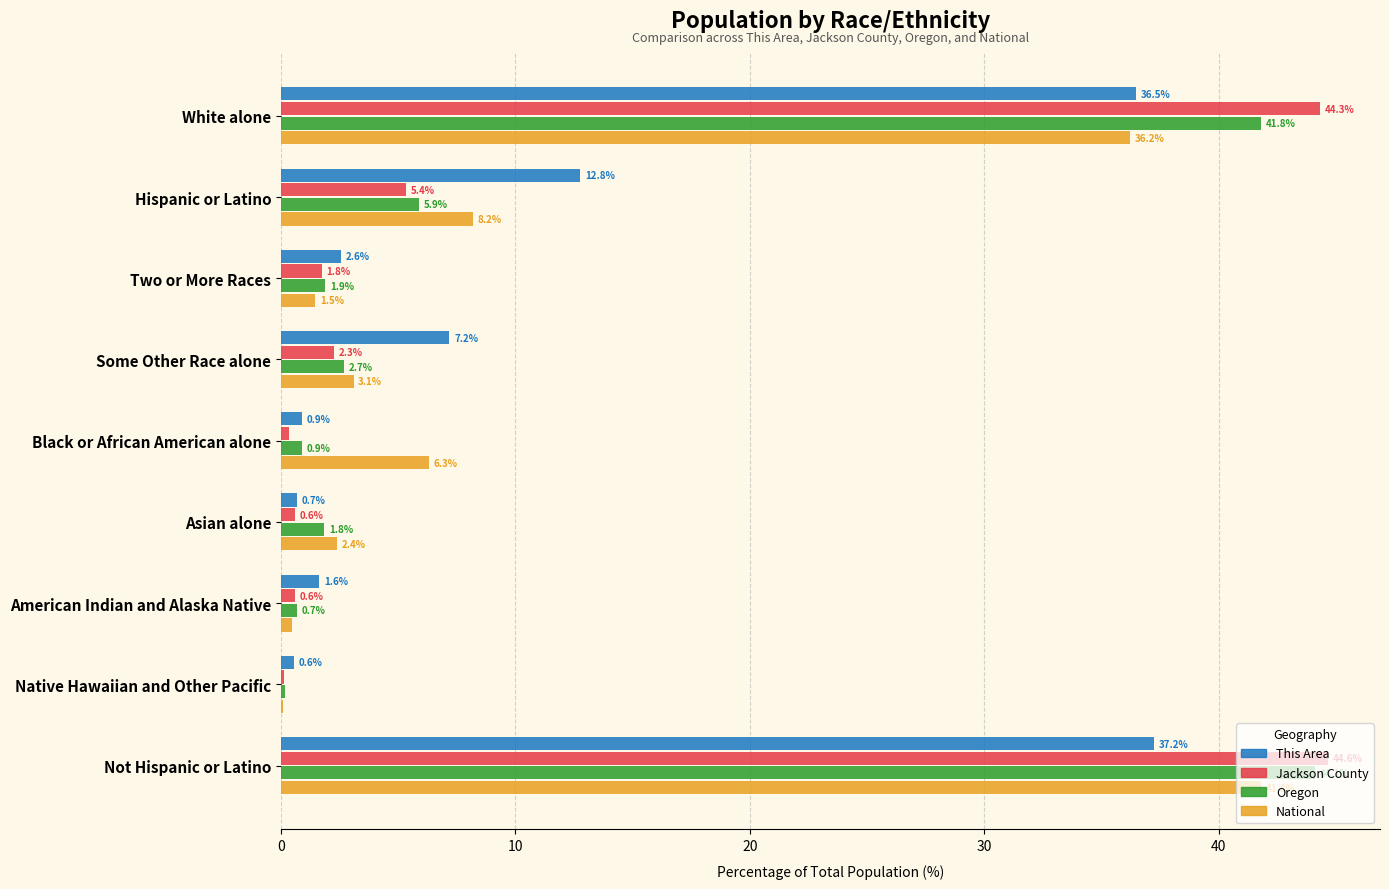

The National series shows 8.2 at Hispanic or Latino. True or false?

True